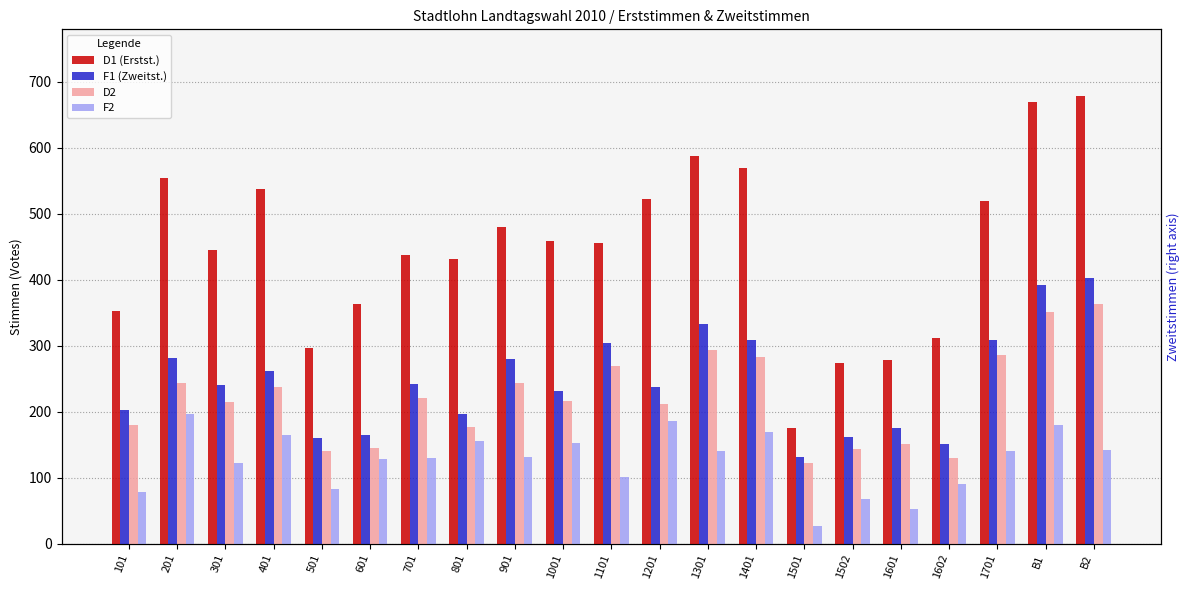

What is the average value of the F1 (Zweitst.) series?

246